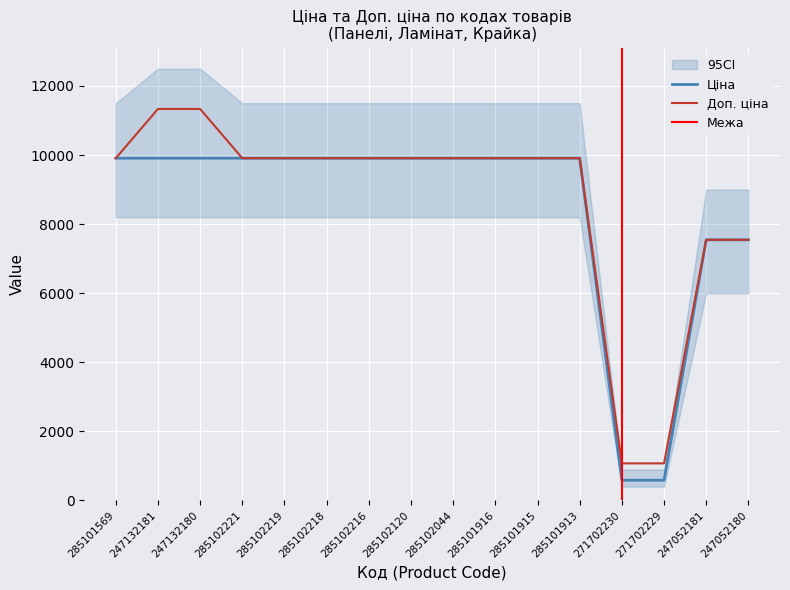

Rank the series by their average value, from highest to lowest.

Доп. ціна, Ціна